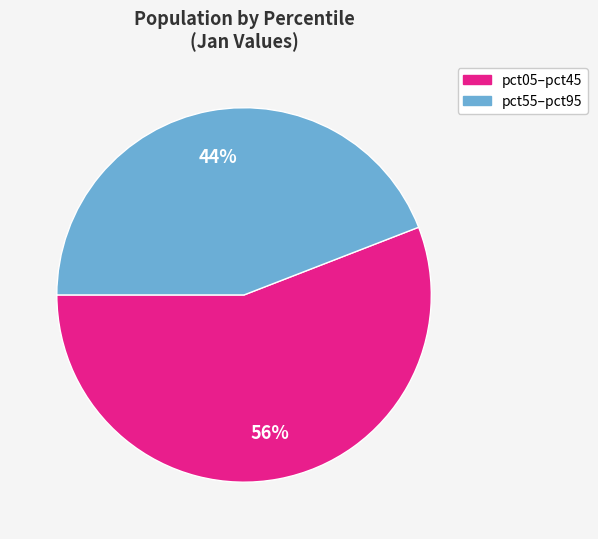

Does any single category account for the majority?

Yes